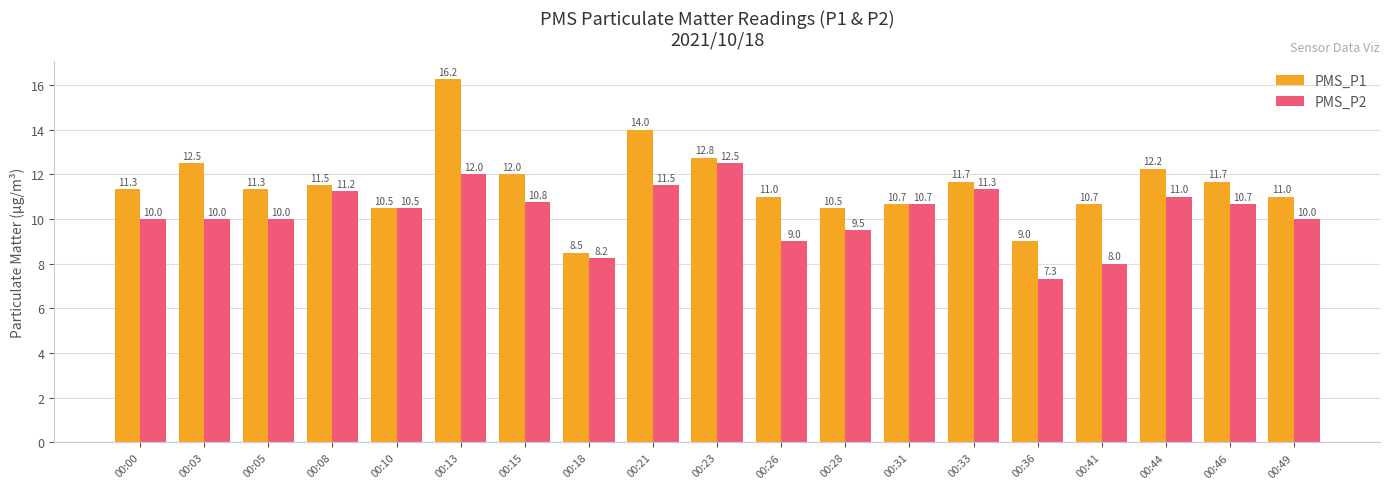

Rank the series at 00:13 from highest to lowest value.

PMS_P1, PMS_P2